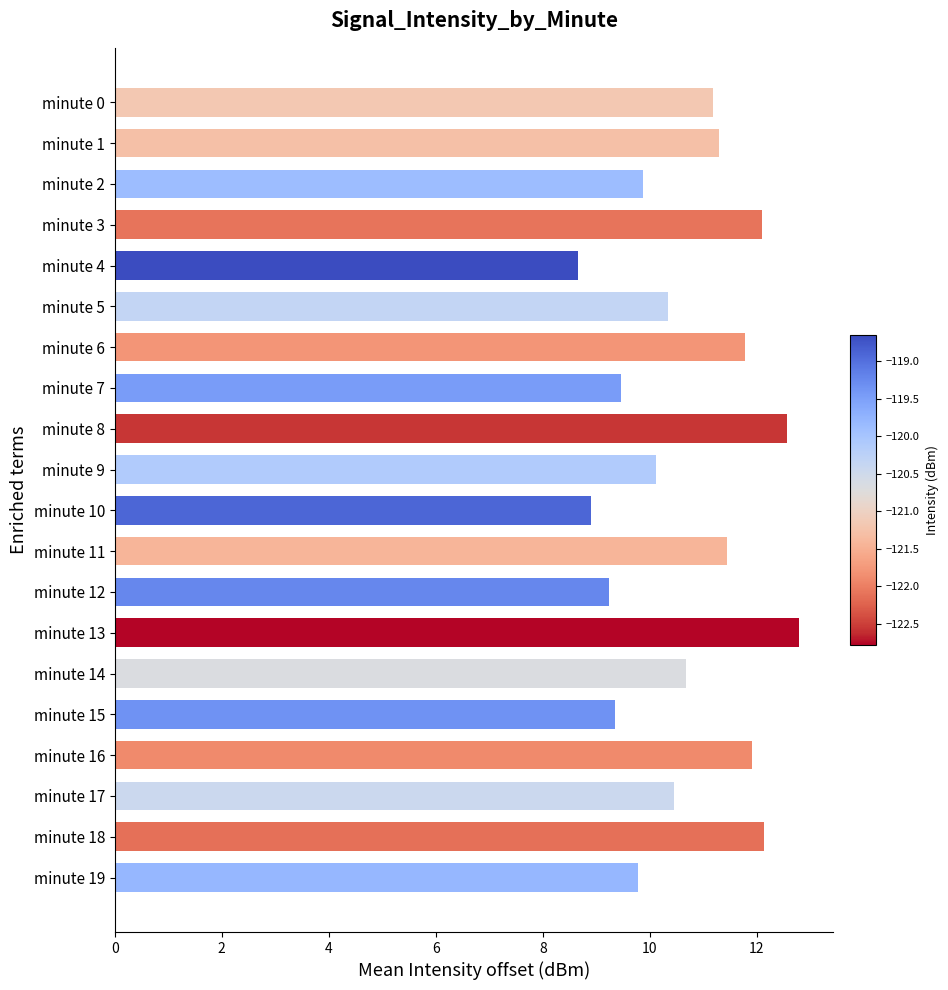

What is the value of the 11th bar from the top?

8.9